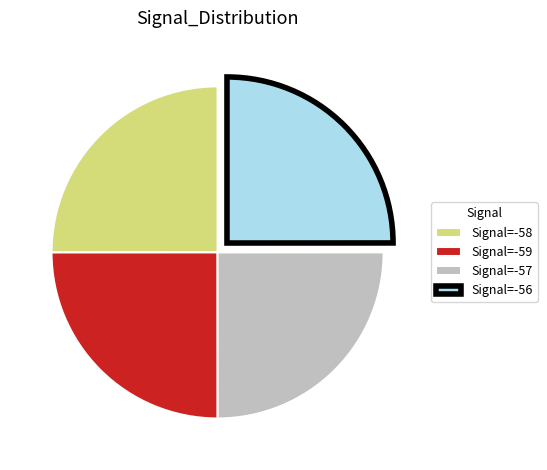

Is there any slice that represents more than half of the pie?

No